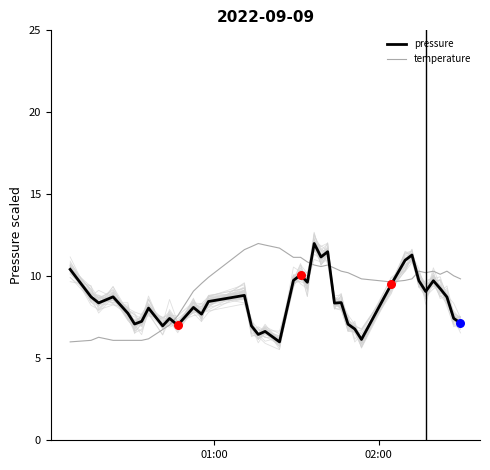

What is the maximum value for temperature?

12.0